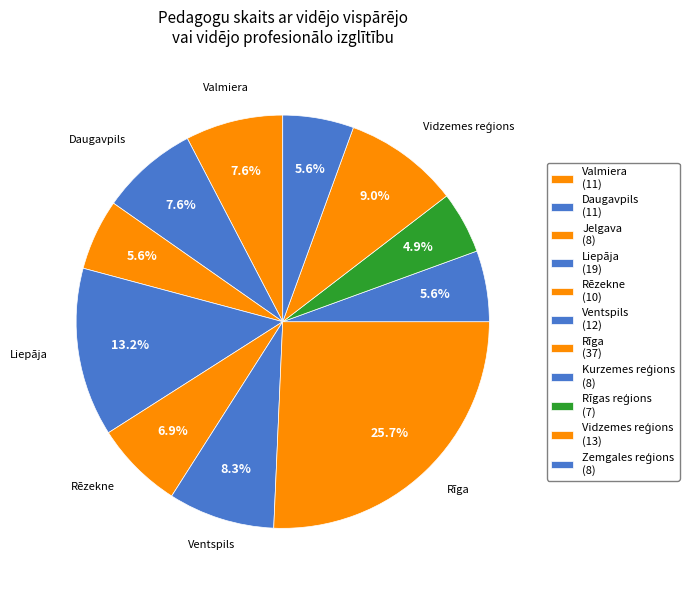

Count the number of slices in the pie.

11